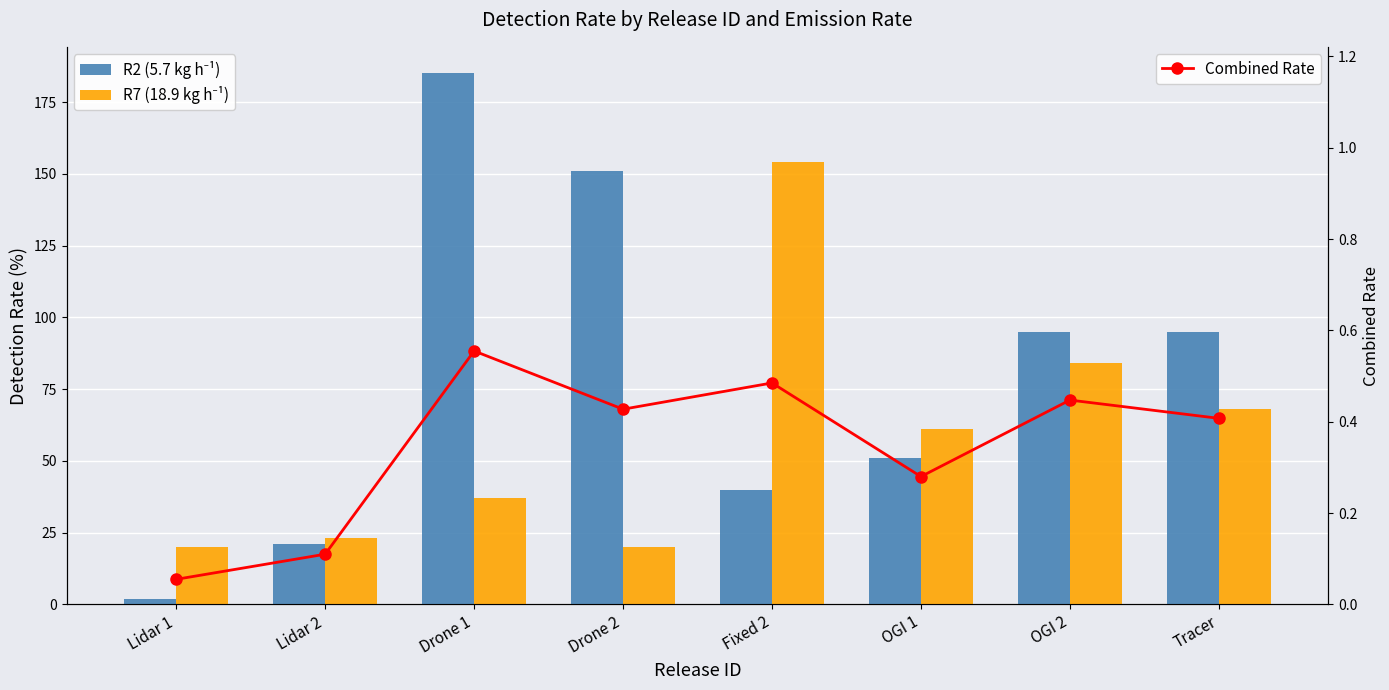

What is the smallest value displayed?

0.1